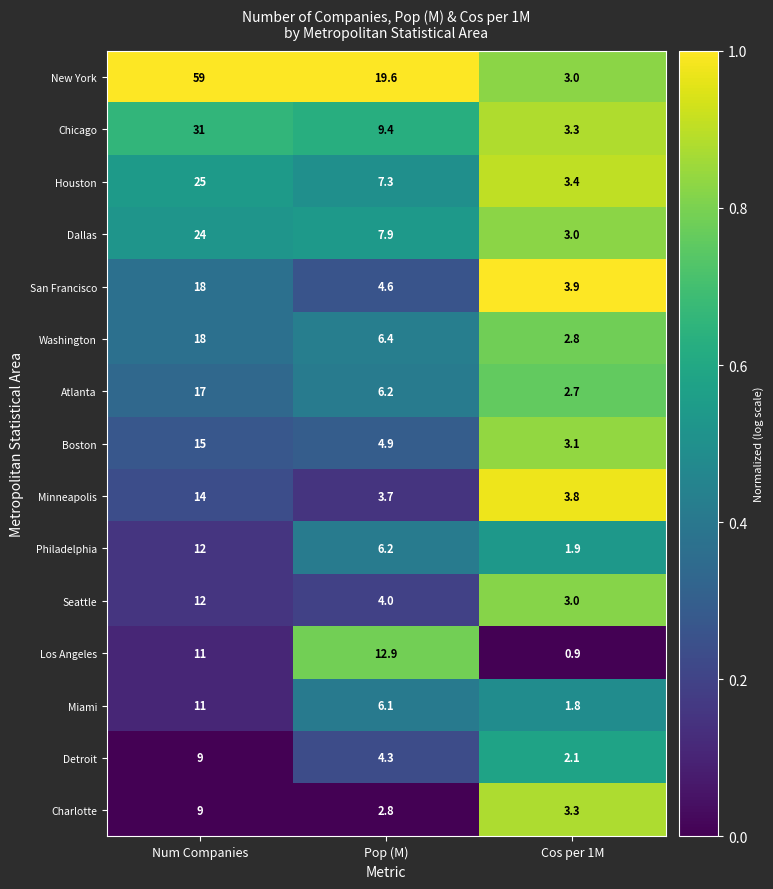

What is the highest value of the Philadelphia series?

12.0